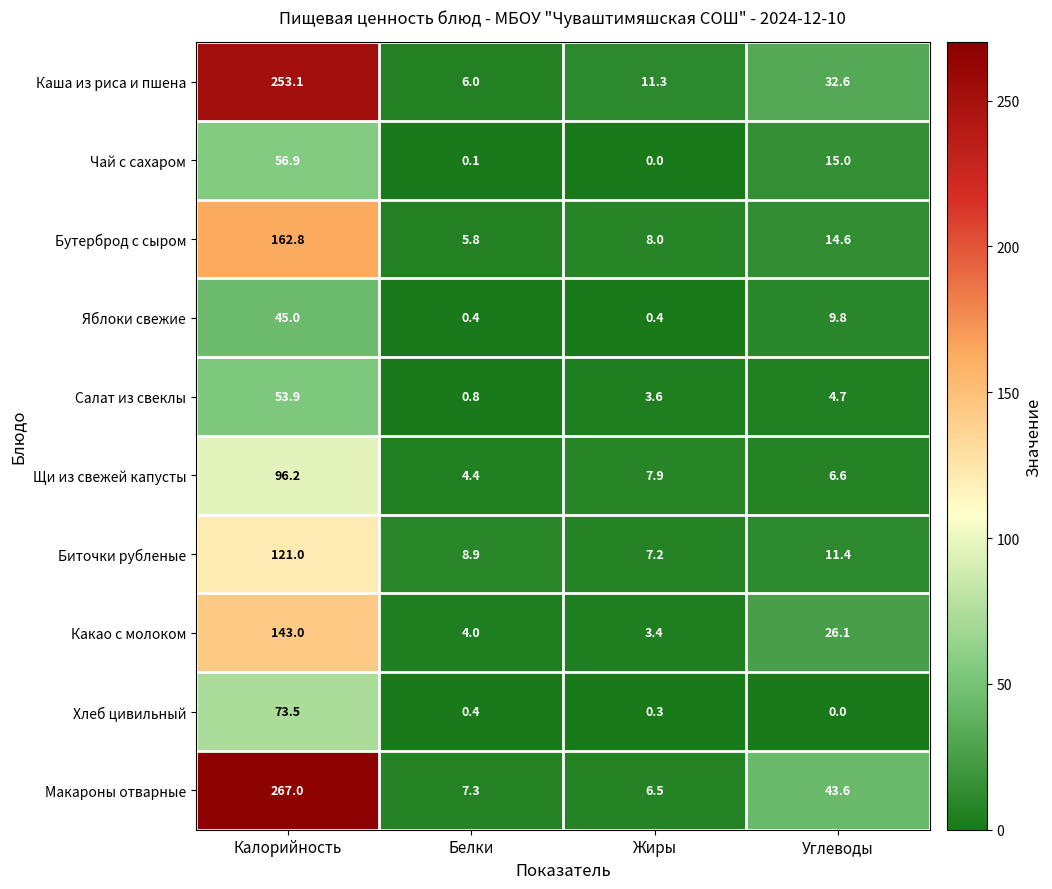

Which series has the largest total across all categories?

Макароны отварные